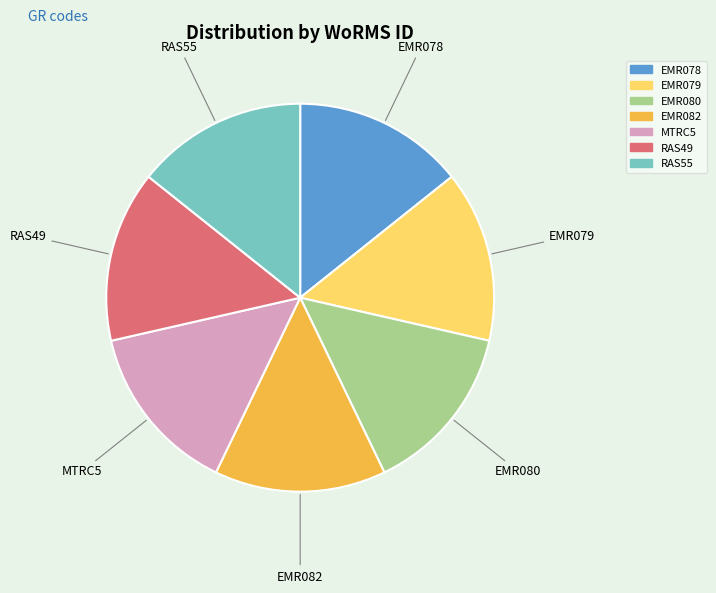

True or false: EMR082 accounts for 14% of the total.

True